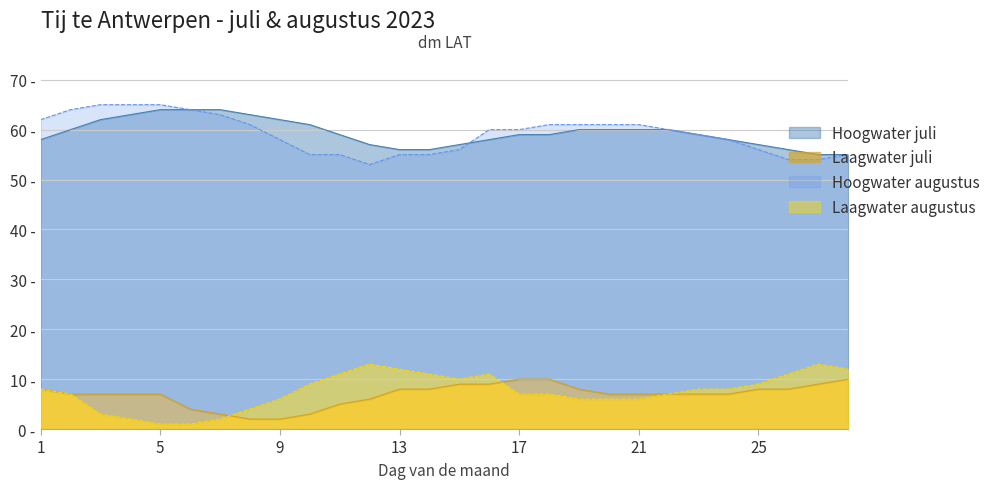

Count the number of data series in this chart.

4